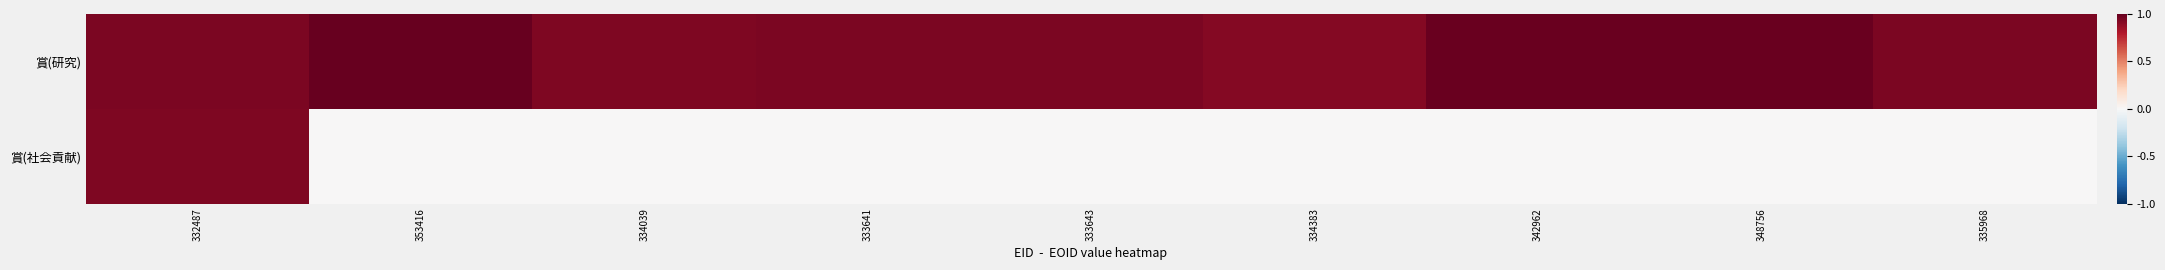

What is the greatest value displayed?

1.0